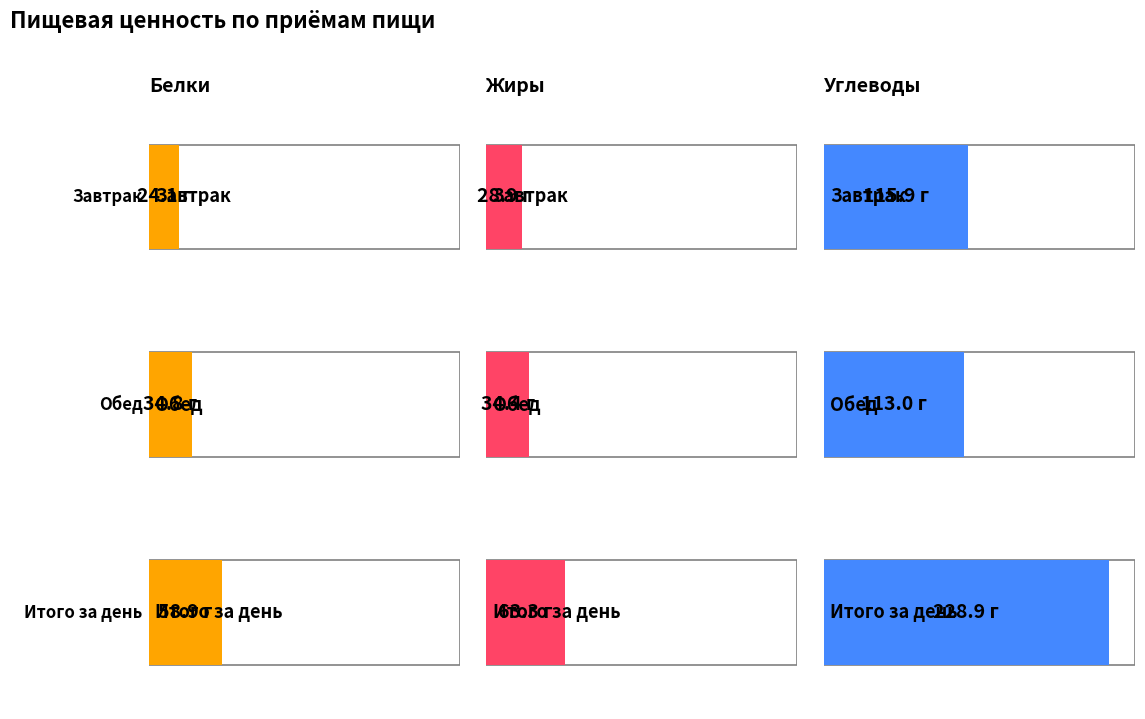

Which category has the highest value in the Белки series?

Итого за день